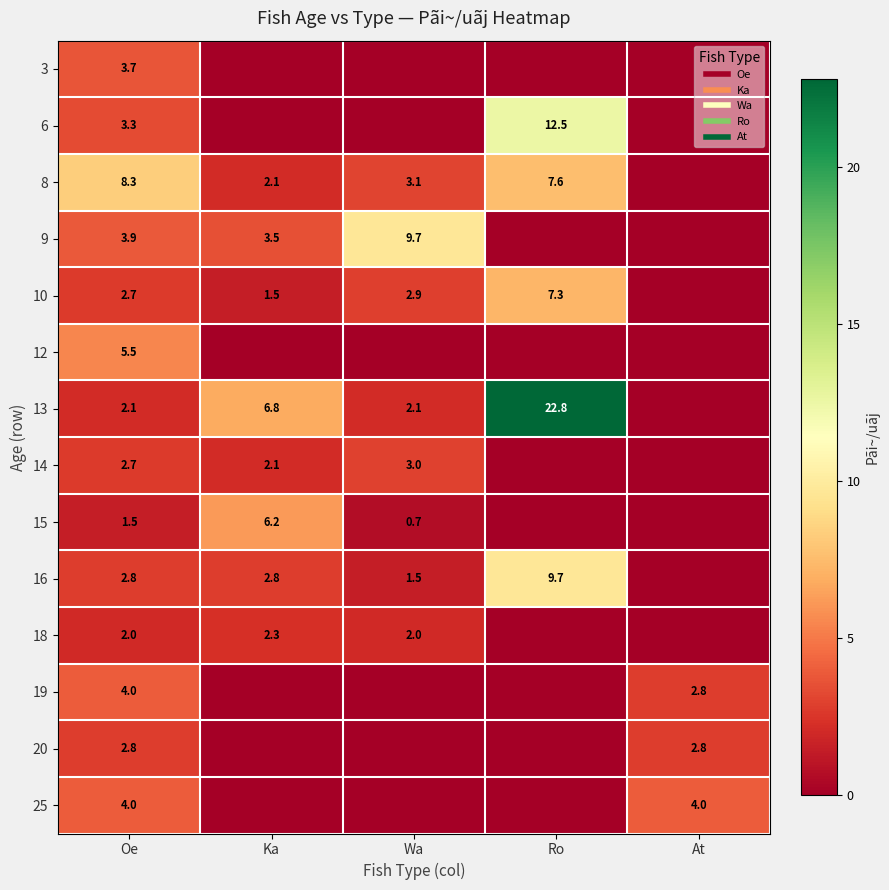

True or false: 9 has a value of 1.7 at Ka.

False